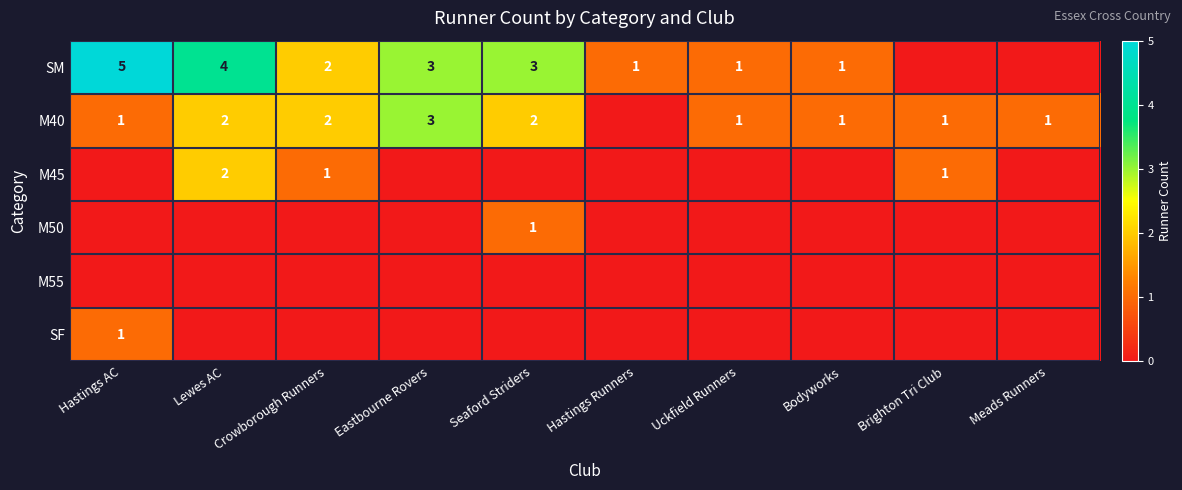

The SM series shows 7 at Lewes AC. True or false?

False